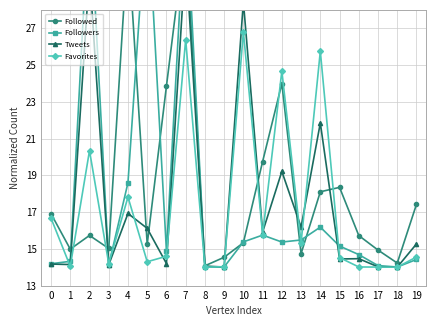

List the series in order of their peak value, lowest first.

Favorites, Tweets, Followed, Followers